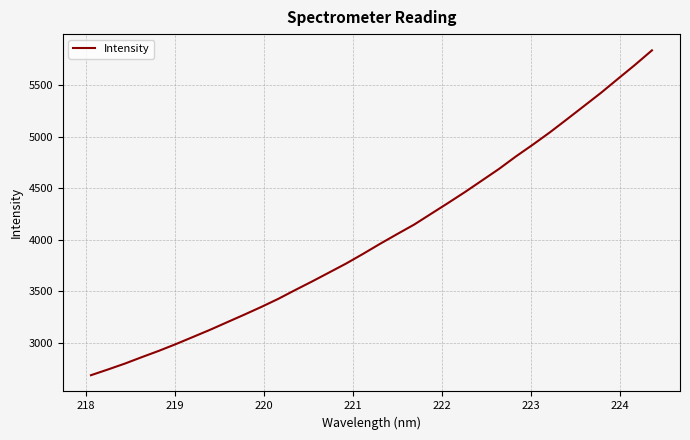

What is the smallest value displayed?

2687.8